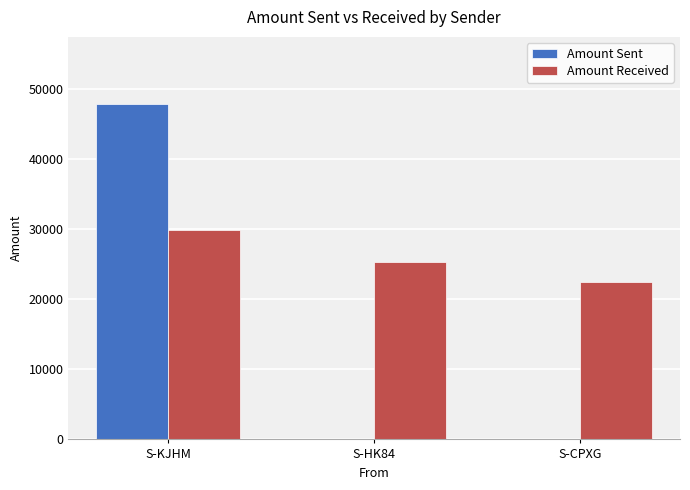

Is the value of Amount Sent at S-HK84 greater than the value of Amount Received at S-HK84?

No